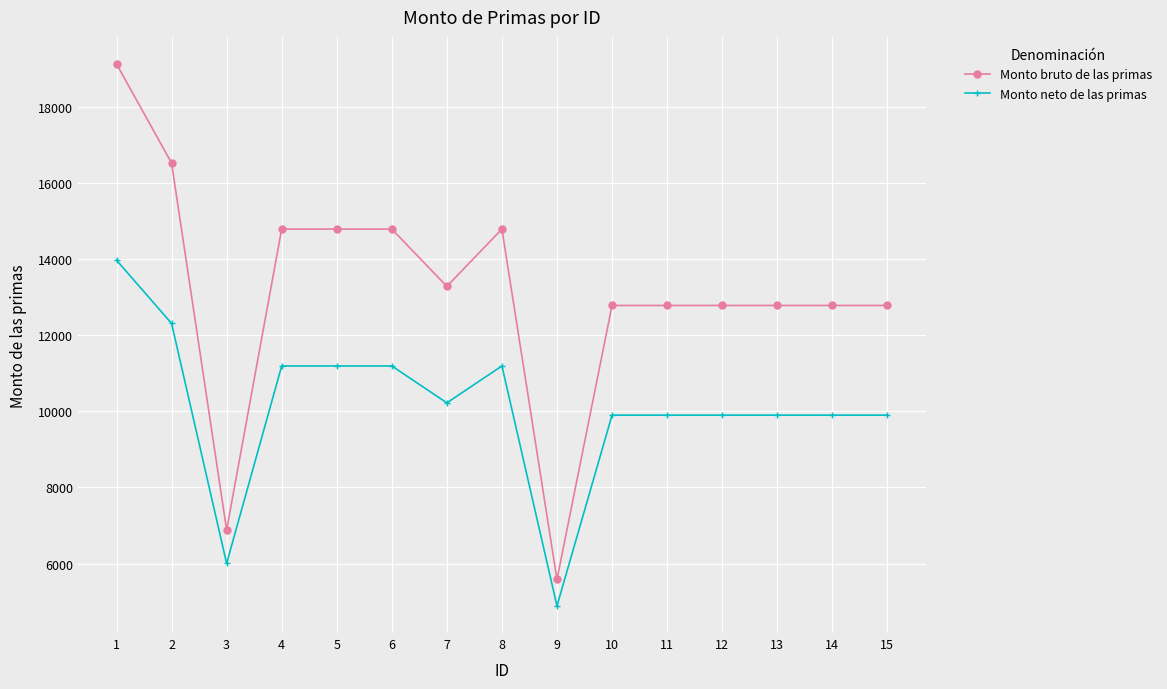

Does the chart display data point markers on the line(s)?

Yes